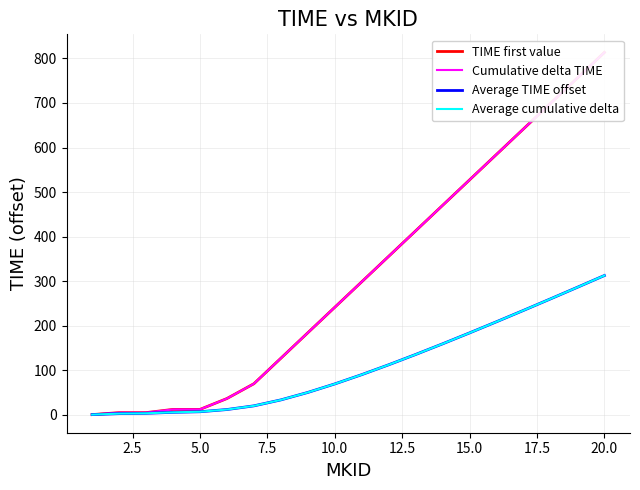

Count the number of data series in this chart.

4